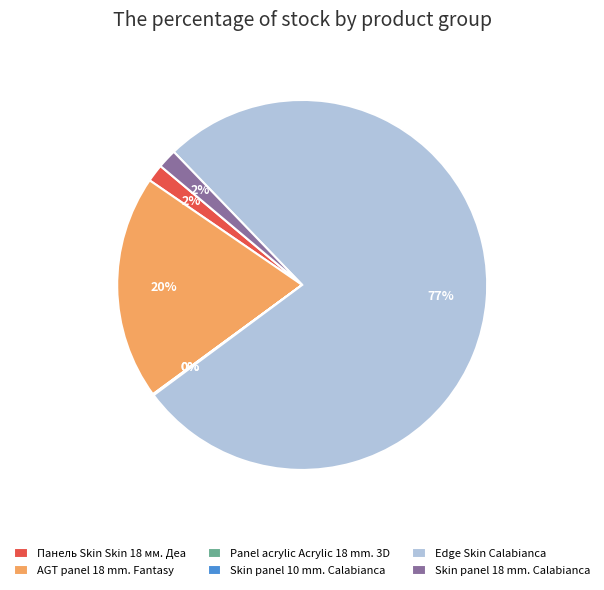

Does any single category account for the majority?

Yes